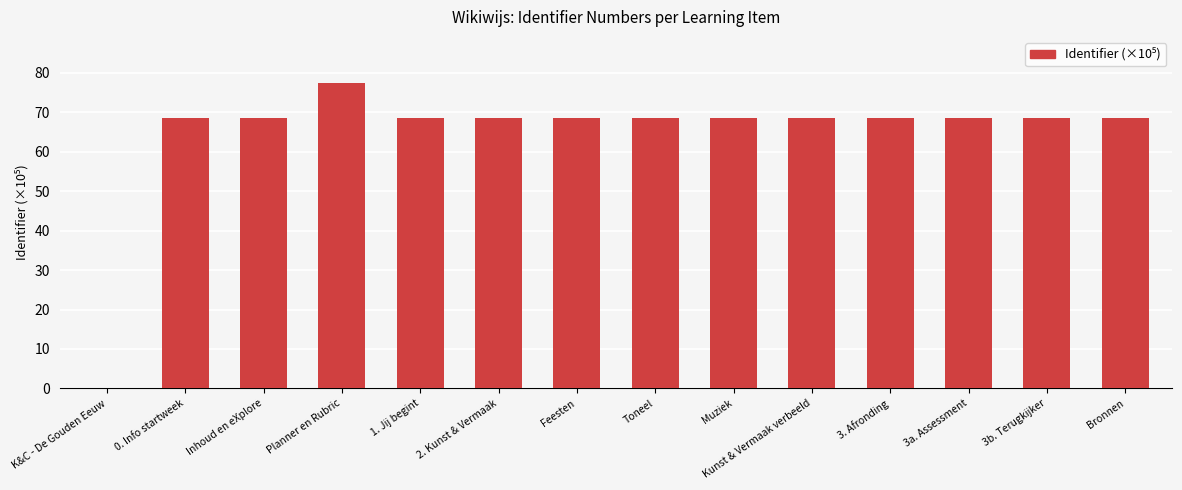

What is the ratio of the value at 3. Afronding to the value at Planner en Rubric?

0.9